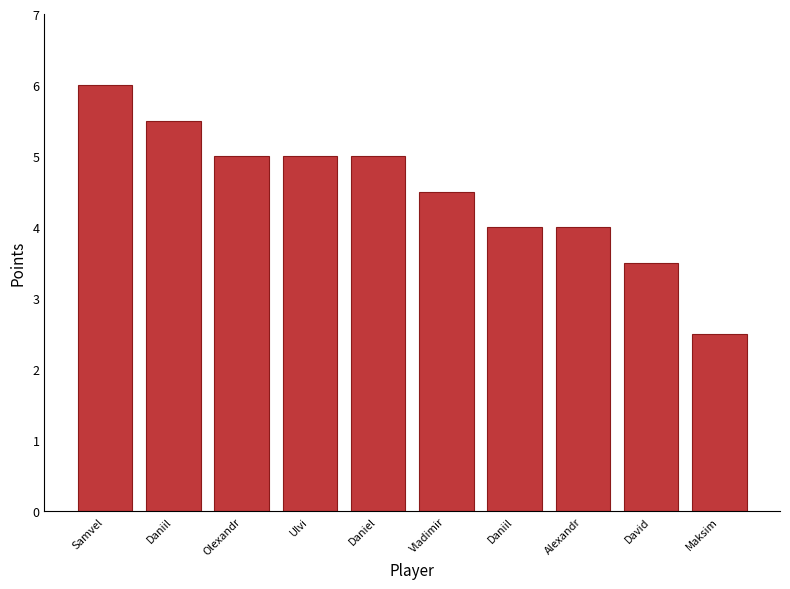

Where is the data nearest to the value 4?

Daniil